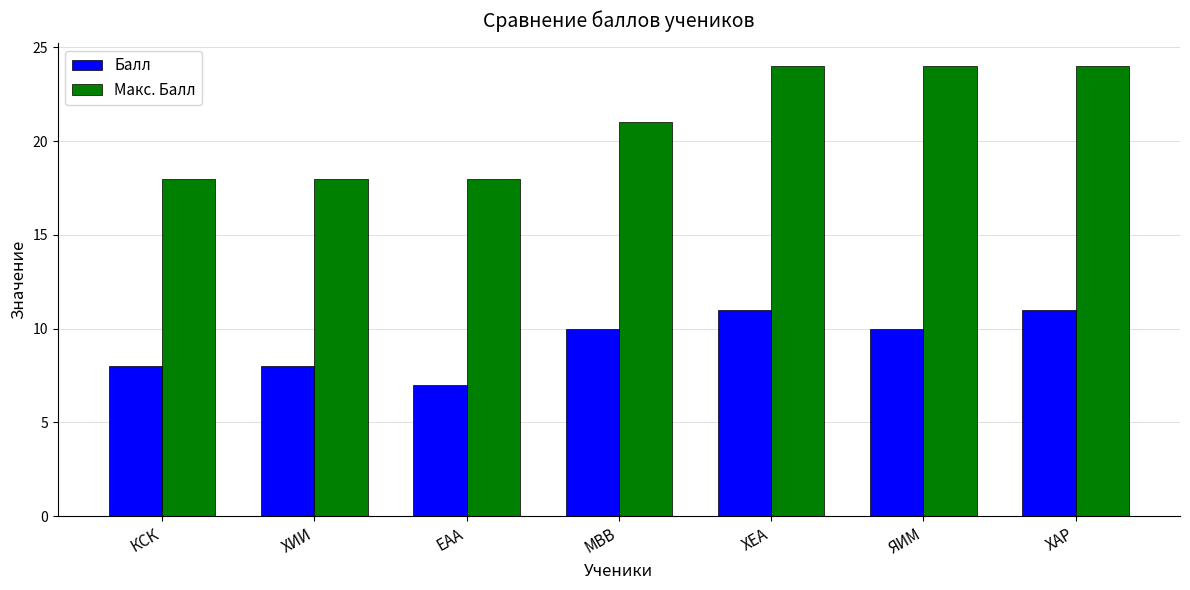

At which category does the chart reach its minimum across all series?

ЕАА